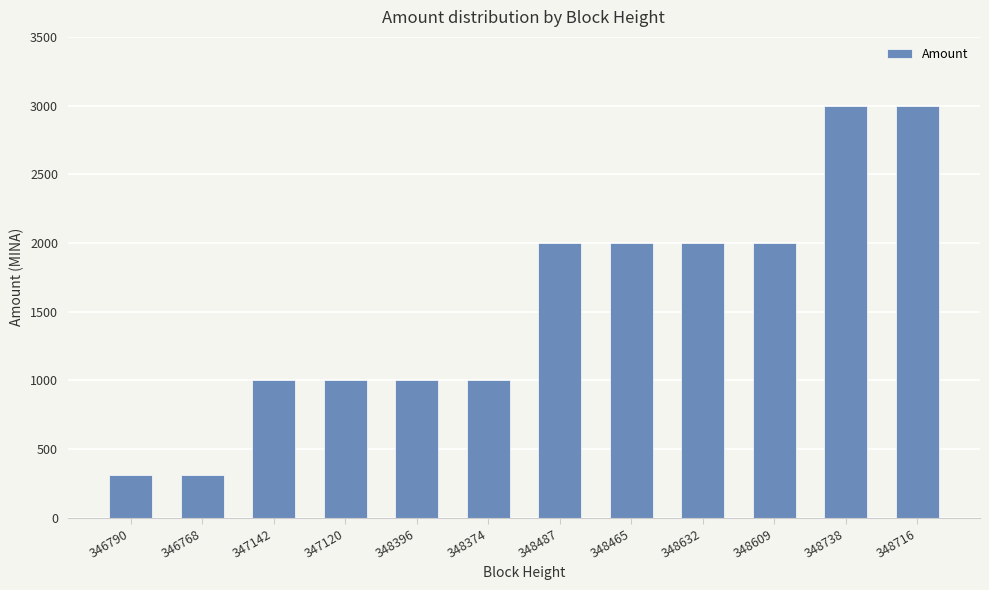

What is the approximate value at 346790?

307.8